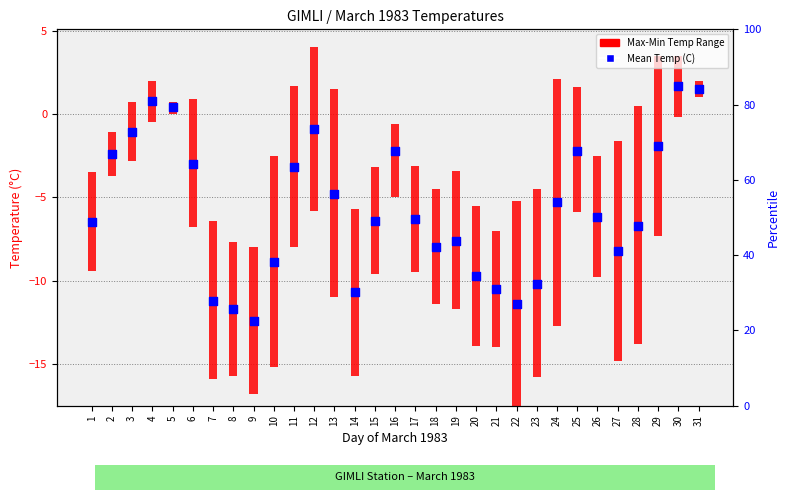

Between 10 and 24, which is larger?

24